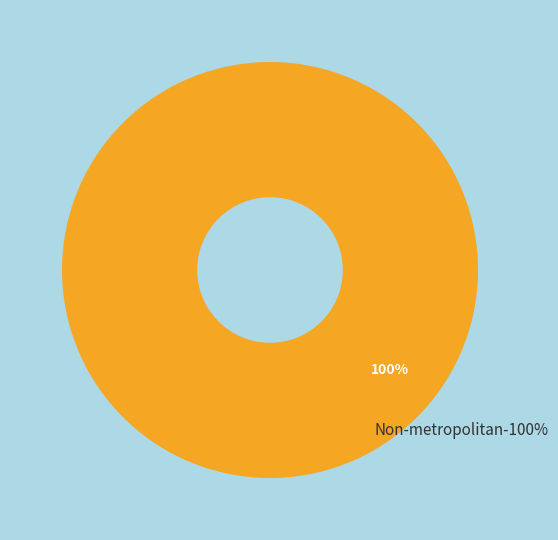

The 19 slice represents 1% of the pie. True or false?

False